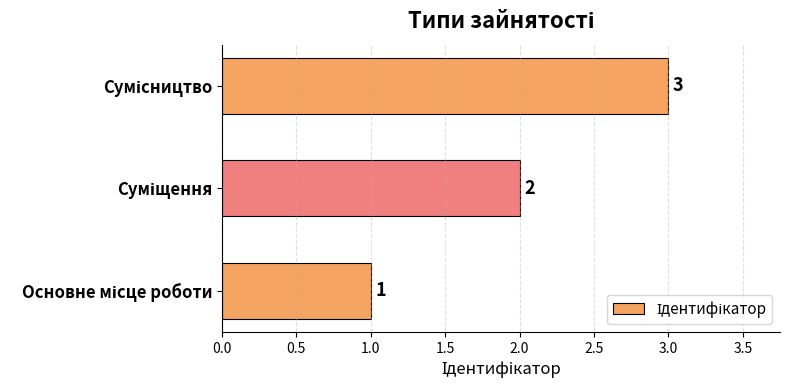

How many values are between 1 and 3?

3